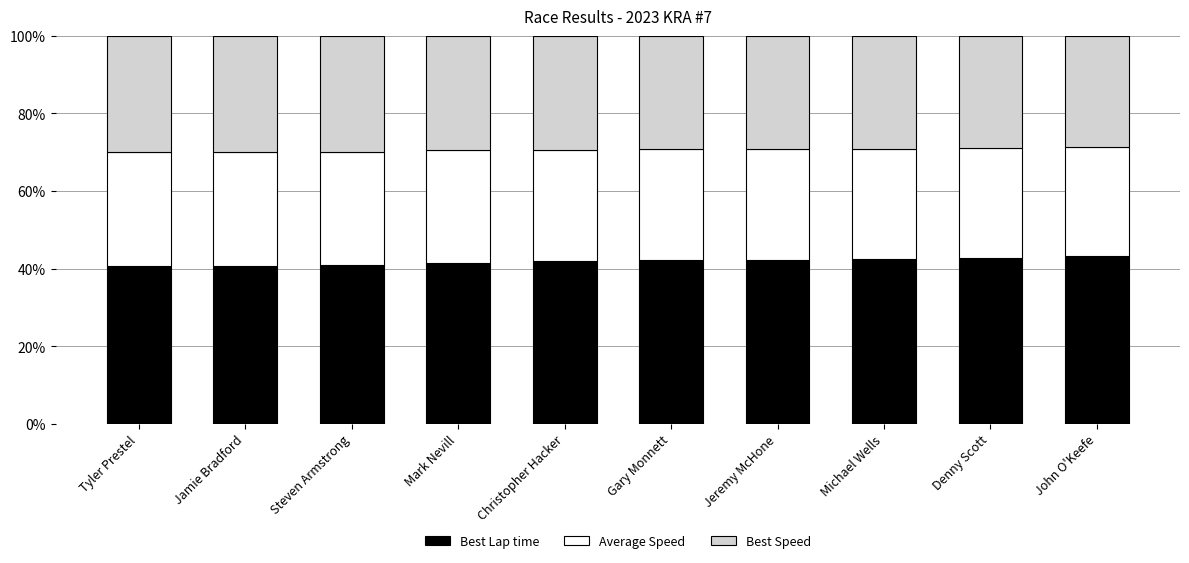

Are the bars horizontal?

No